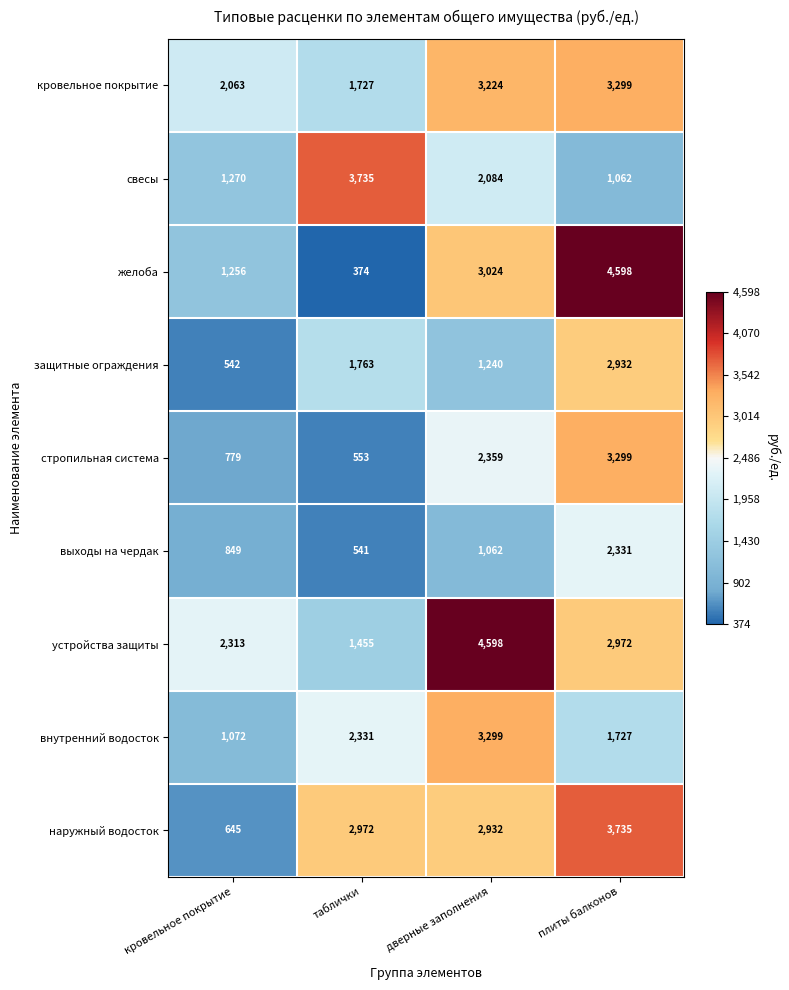

What is the difference between the устройства защиты values at кровельное покрытие and плиты балконов?

659